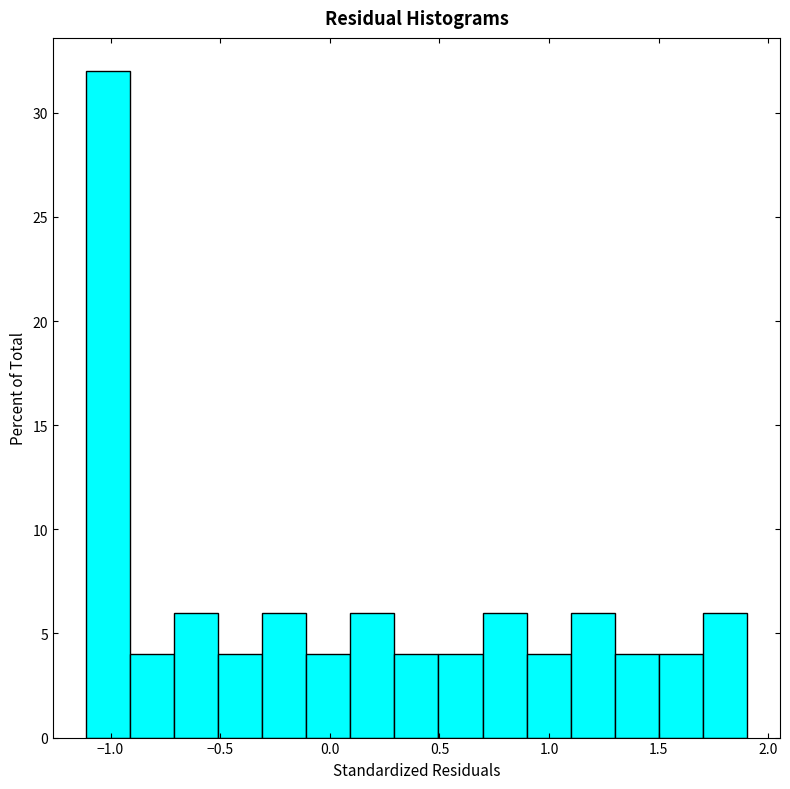

Reading left to right, list every bar in this chart as the range it spans on the x-axis followed by its height. Neither the bar edges nor the heights are printed on the chart, so give them approximately, as read against the axes.

-1.1 to -0.9: 32
-0.9 to -0.7: 4
-0.7 to -0.5: 6
-0.5 to -0.3: 4
-0.3 to -0.1: 6
-0.1 to 0.1: 4
0.1 to 0.3: 6
0.3 to 0.5: 4
0.5 to 0.7: 4
0.7 to 0.9: 6
0.9 to 1.1: 4
1.1 to 1.3: 6
1.3 to 1.5: 4
1.5 to 1.7: 4
1.7 to 1.9: 6